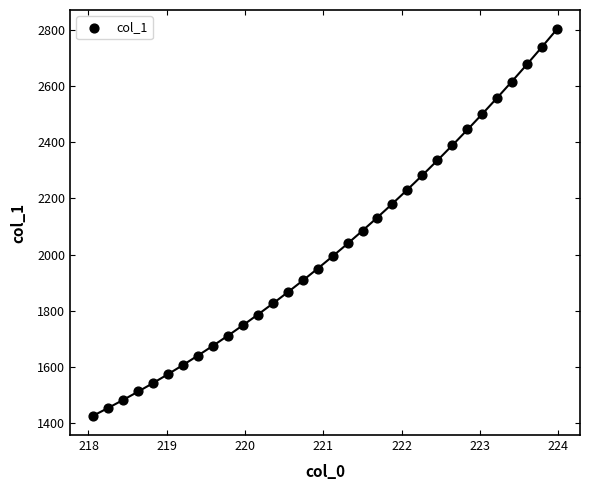

What is the range of X values (max minus min)?

5.9